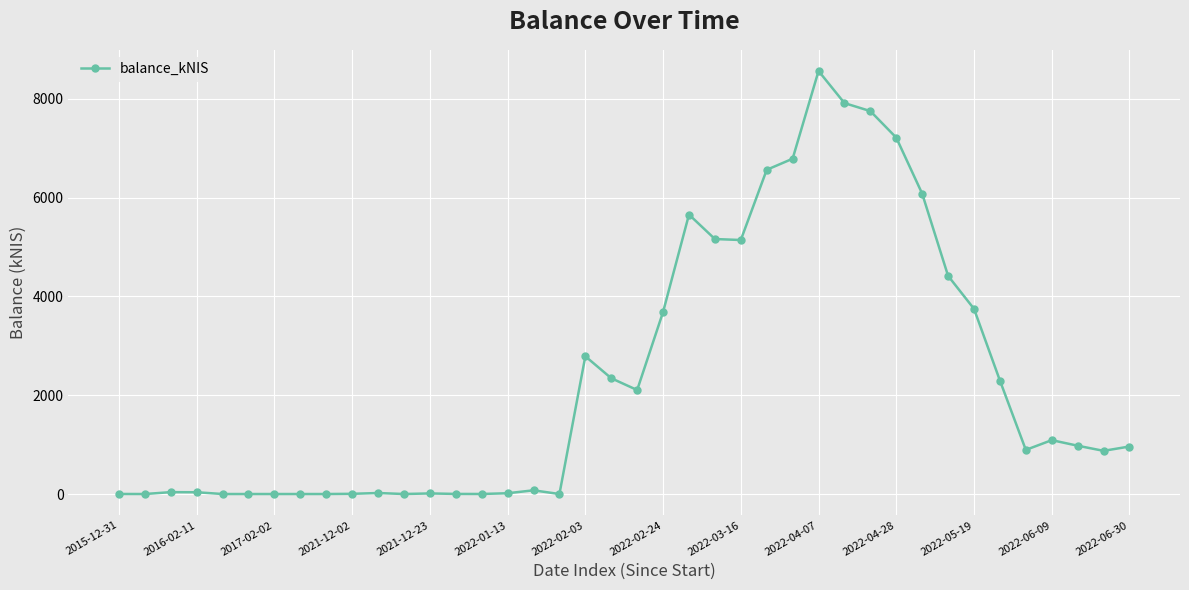

True or false: the data has more than 0 interior local peaks.

True